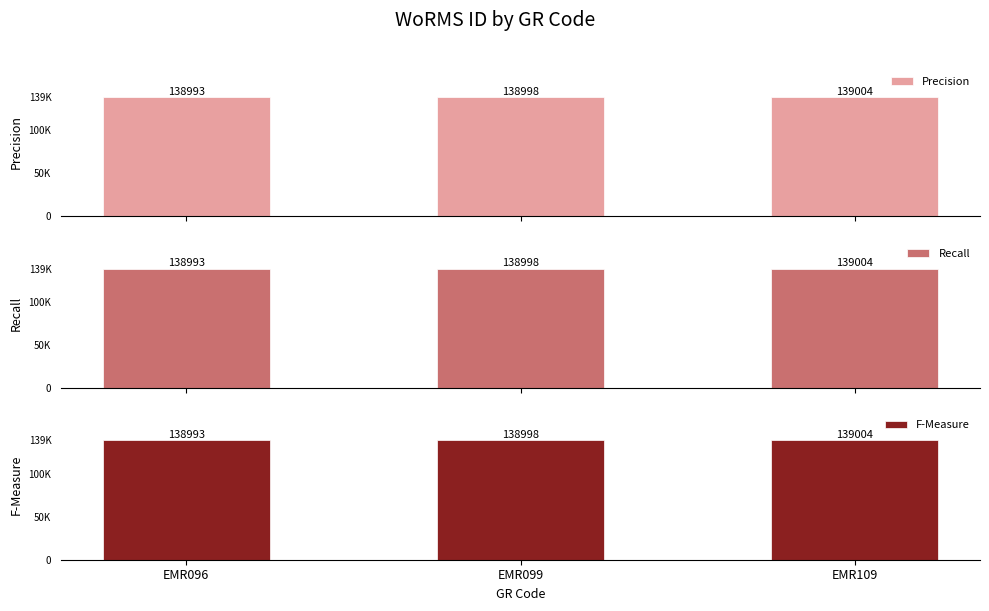

At how many categories does at least one series exceed 138993?

2